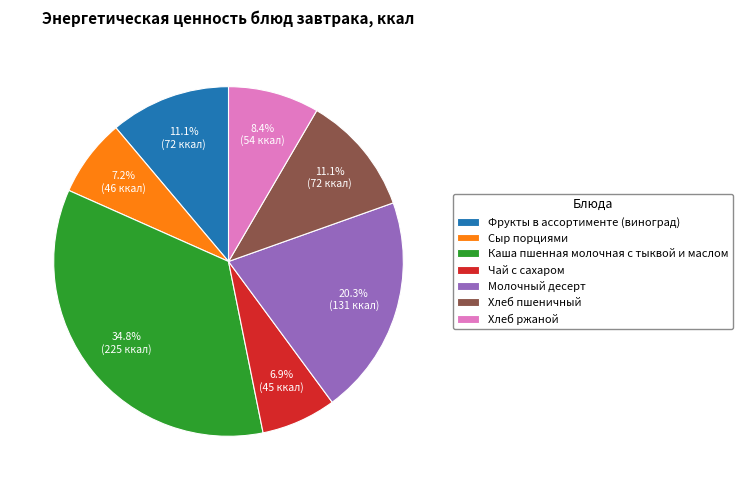

How many segments does this pie chart have?

7